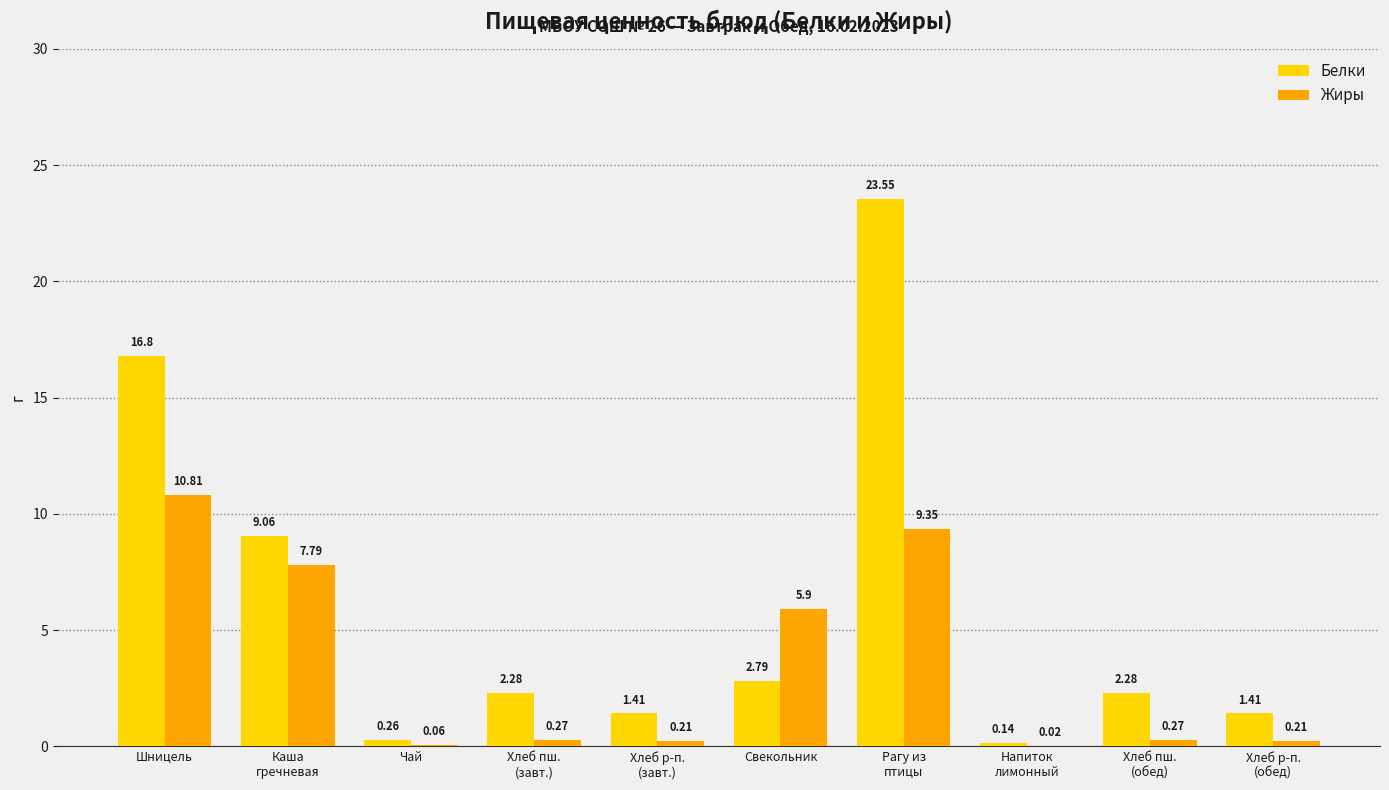

Which series has the largest total across all categories?

Белки